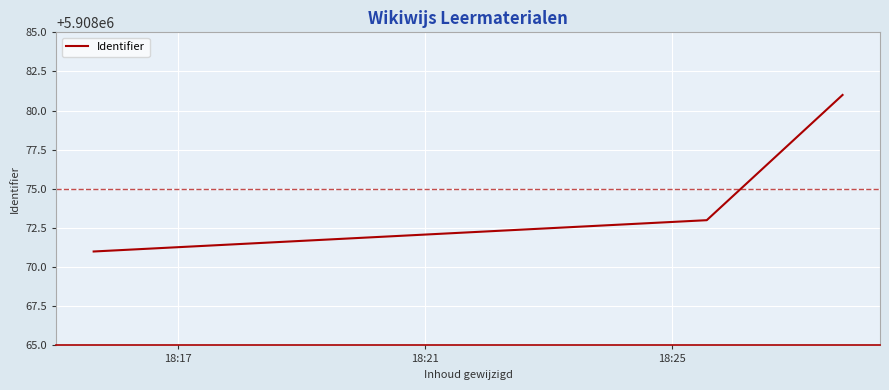

What is the average value?

5908075